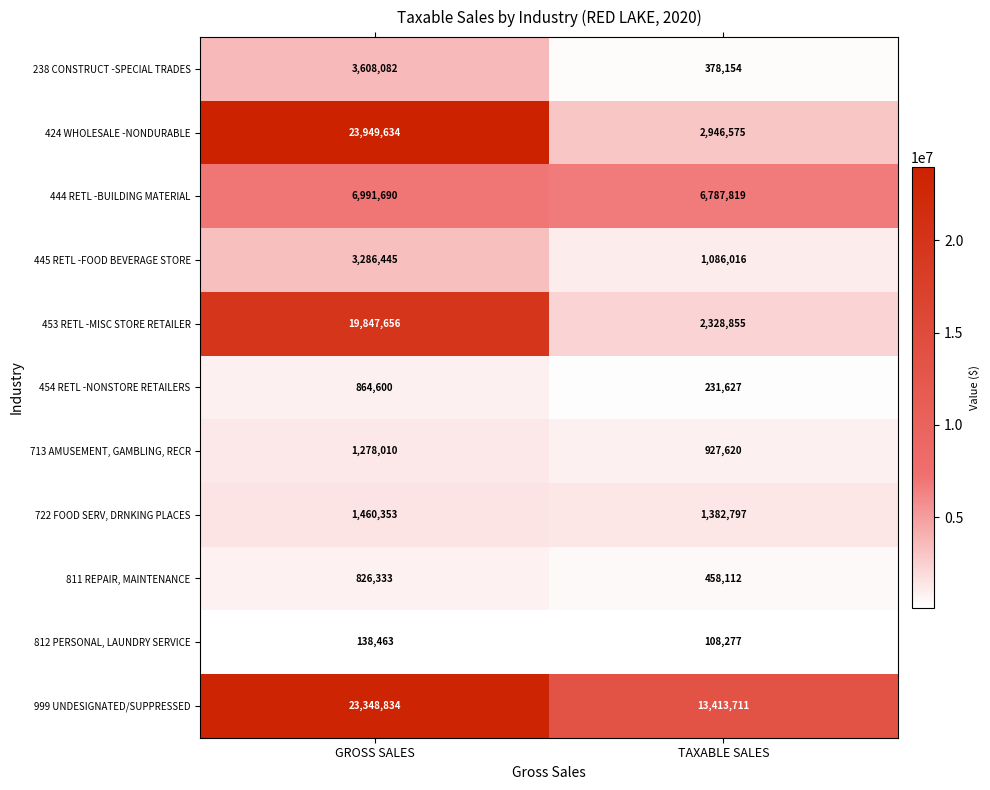

What is the sum of the 424 WHOLESALE -NONDURABLE values at TAXABLE SALES and GROSS SALES?

26896209